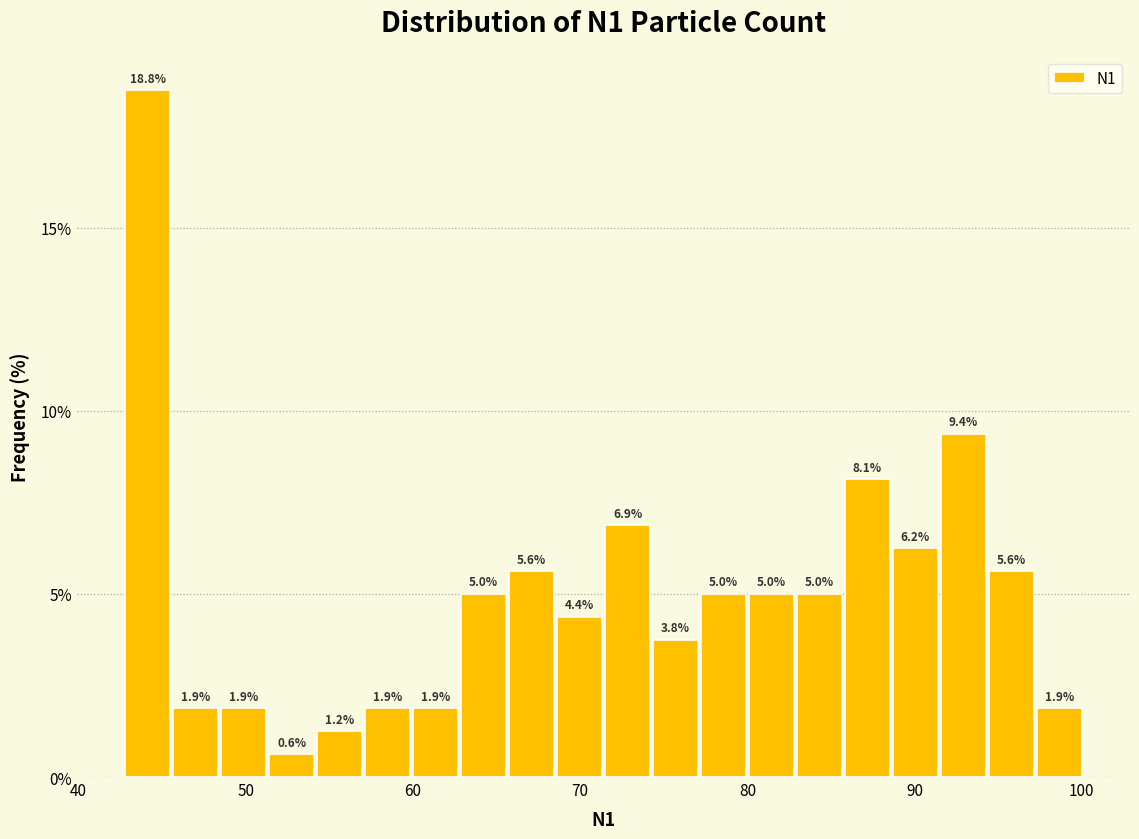

Read against the x-axis, roughly where is the centre of the tallest bar?

44